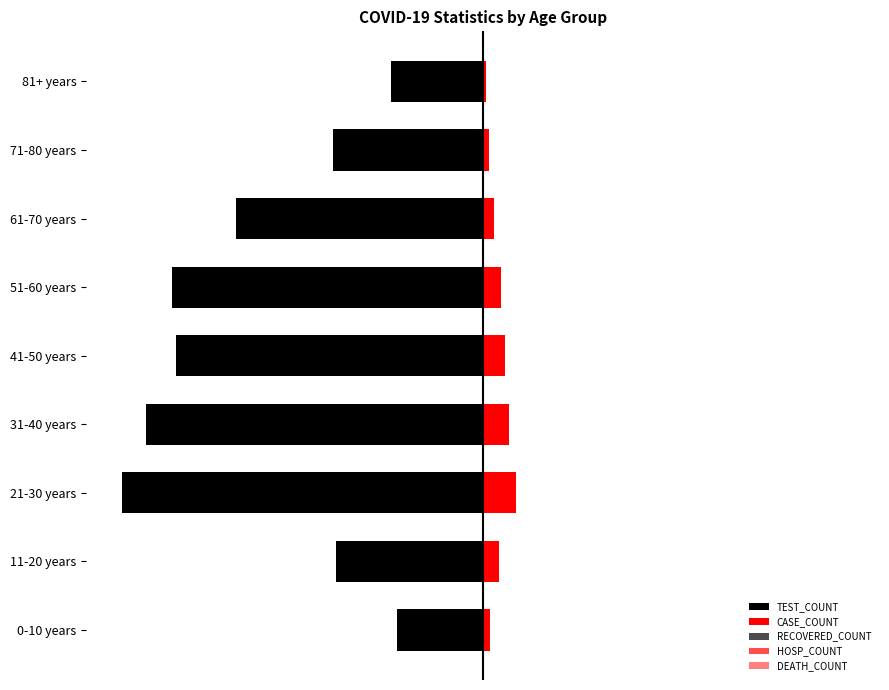

What is the average value of the CASE_COUNT series?

8.7